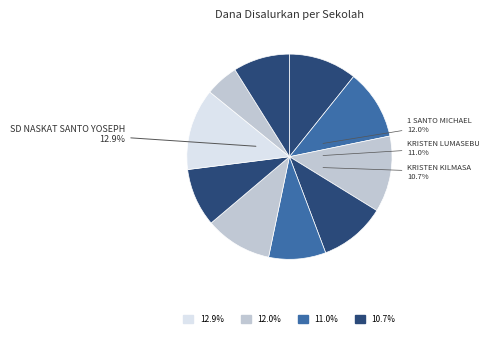

Combined, what portion of the pie is SD NASKAT SANTO YOSEPH and SD NASKAT SANTA THERRSIA?

23.4%